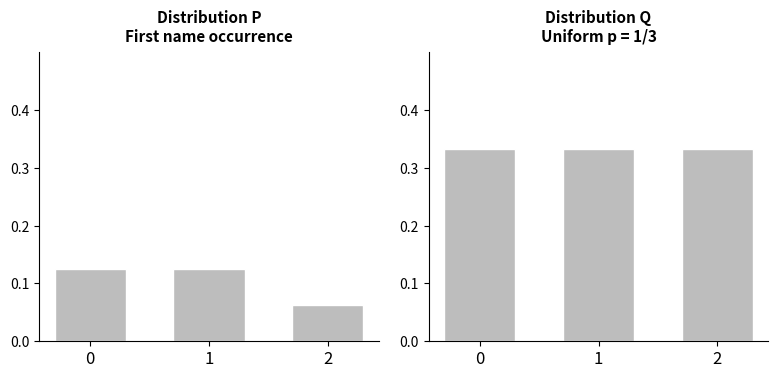

Rank the categories by Distribution P value from highest to lowest.

0, 1, 2